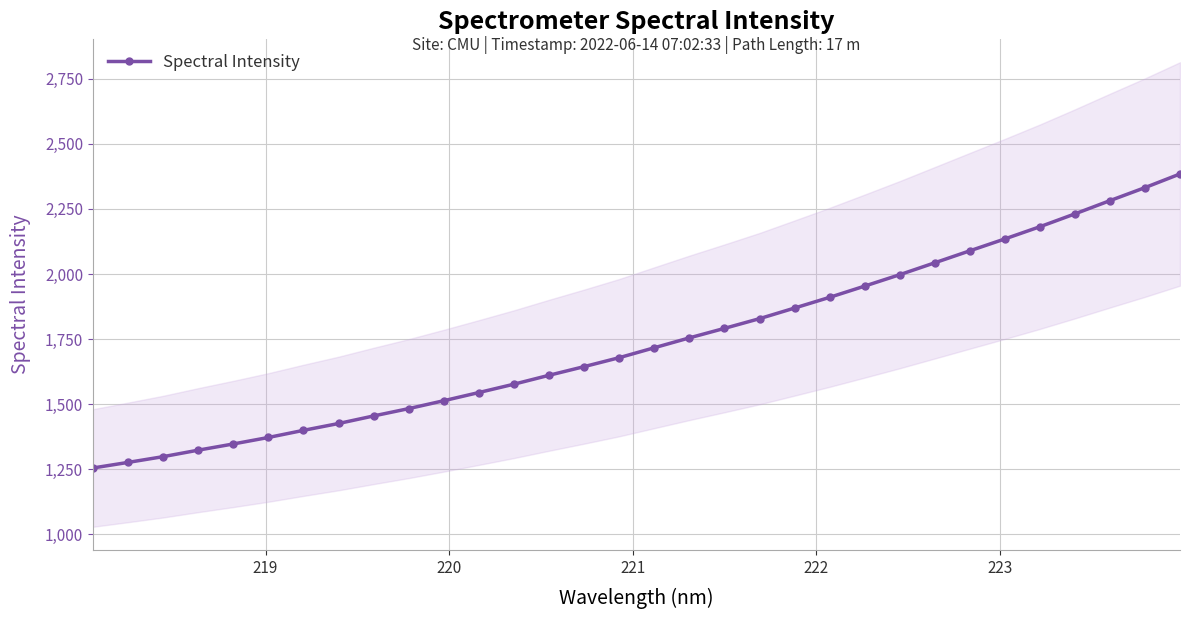

Does the chart display data point markers on the line(s)?

Yes